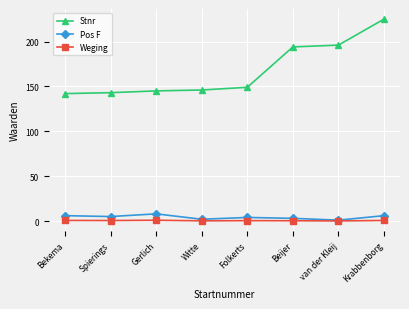

Which series has the largest range (max minus min)?

Stnr